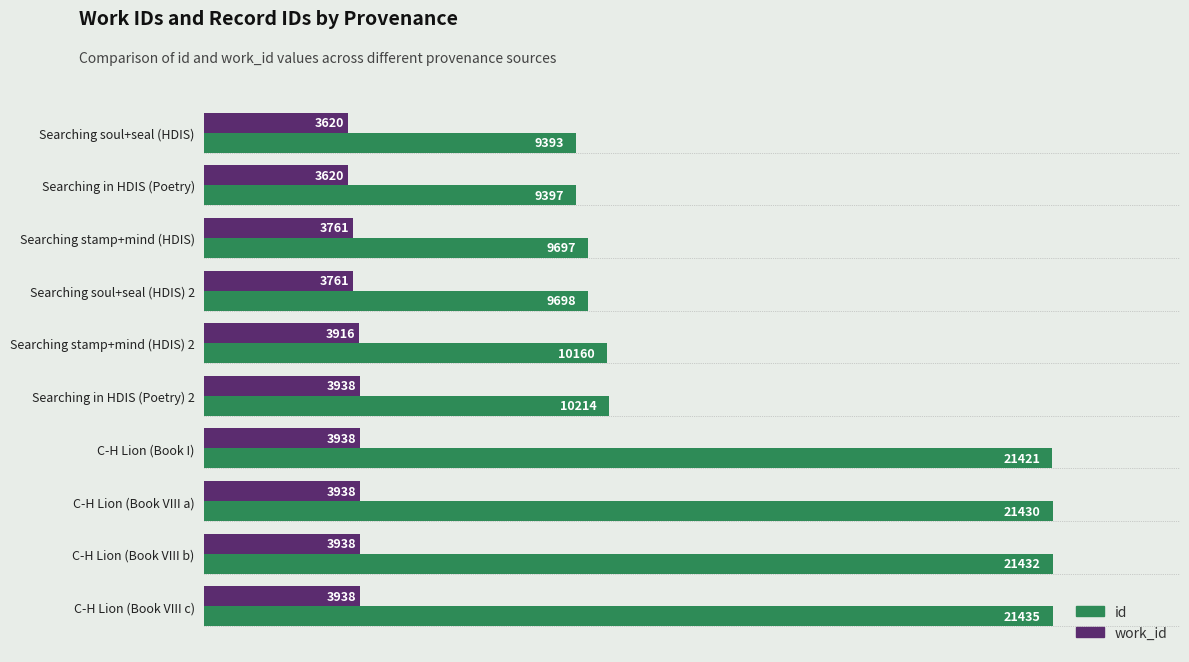

What is the maximum value for work_id?

3938